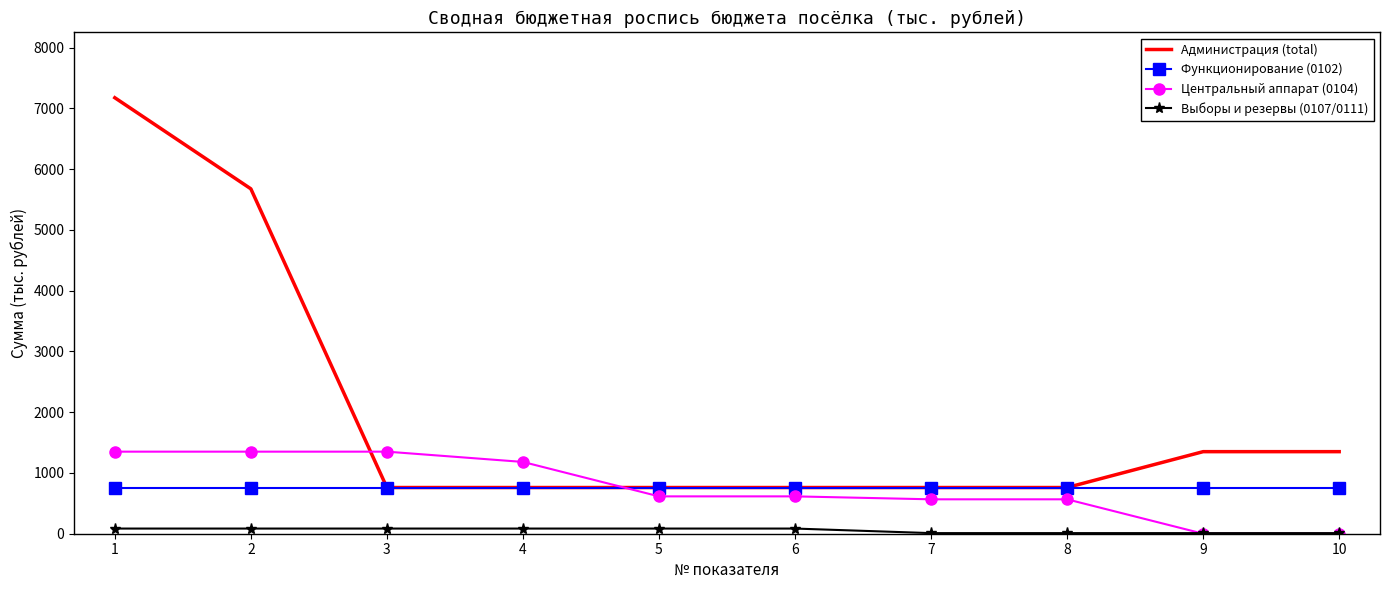

Which series has the widest spread of values?

Администрация (total)